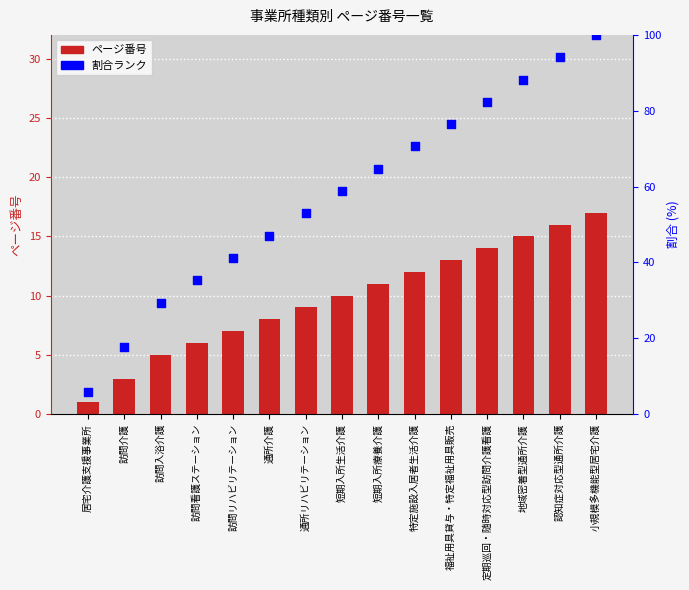

At how many categories does at least one series exceed 80?

4